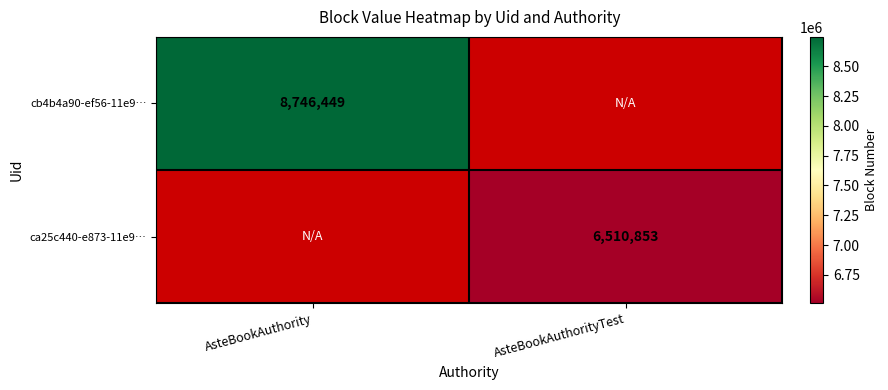

The value of ca25c440-e873-11e9… at AsteBookAuthorityTest is 6510853. True or false?

True